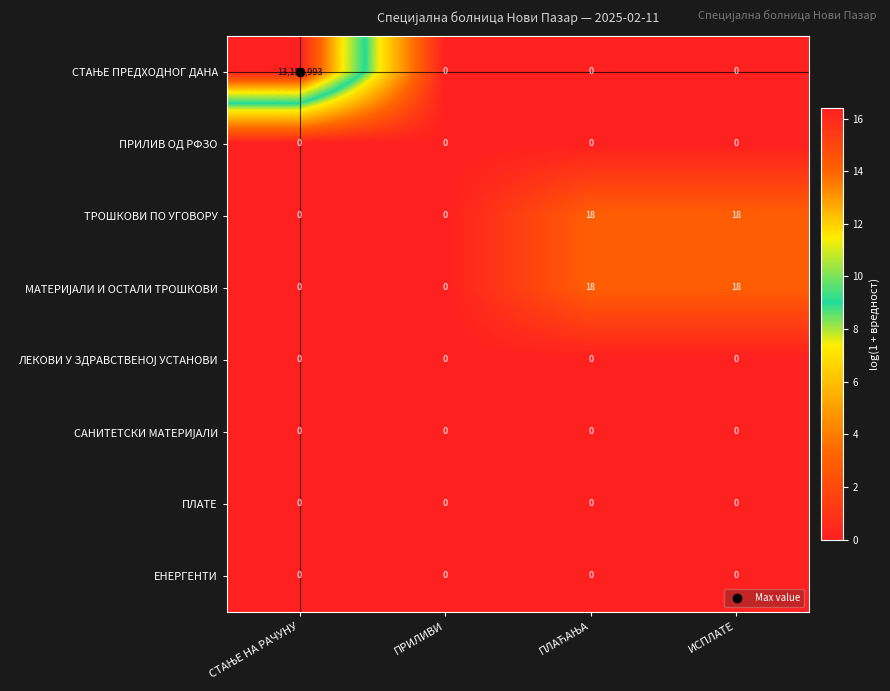

What is the maximum value shown in the chart?

13153993